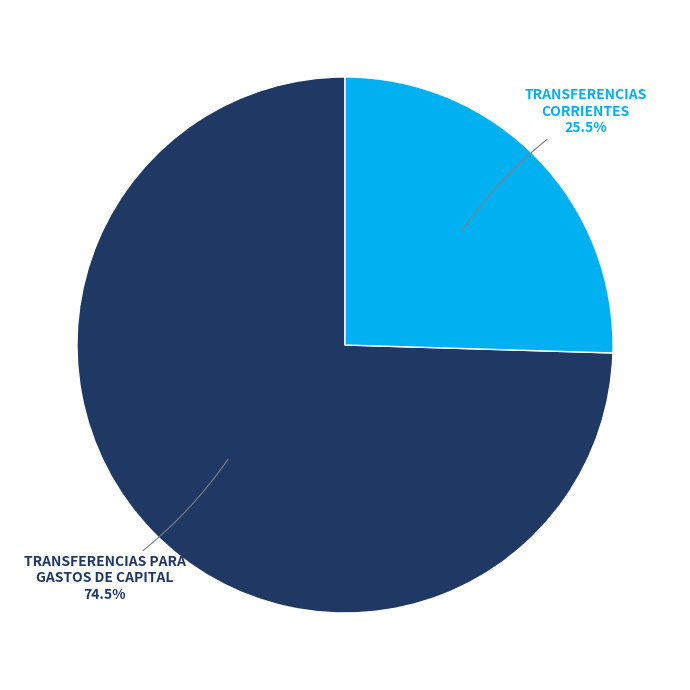

How many slices are in this pie chart?

2